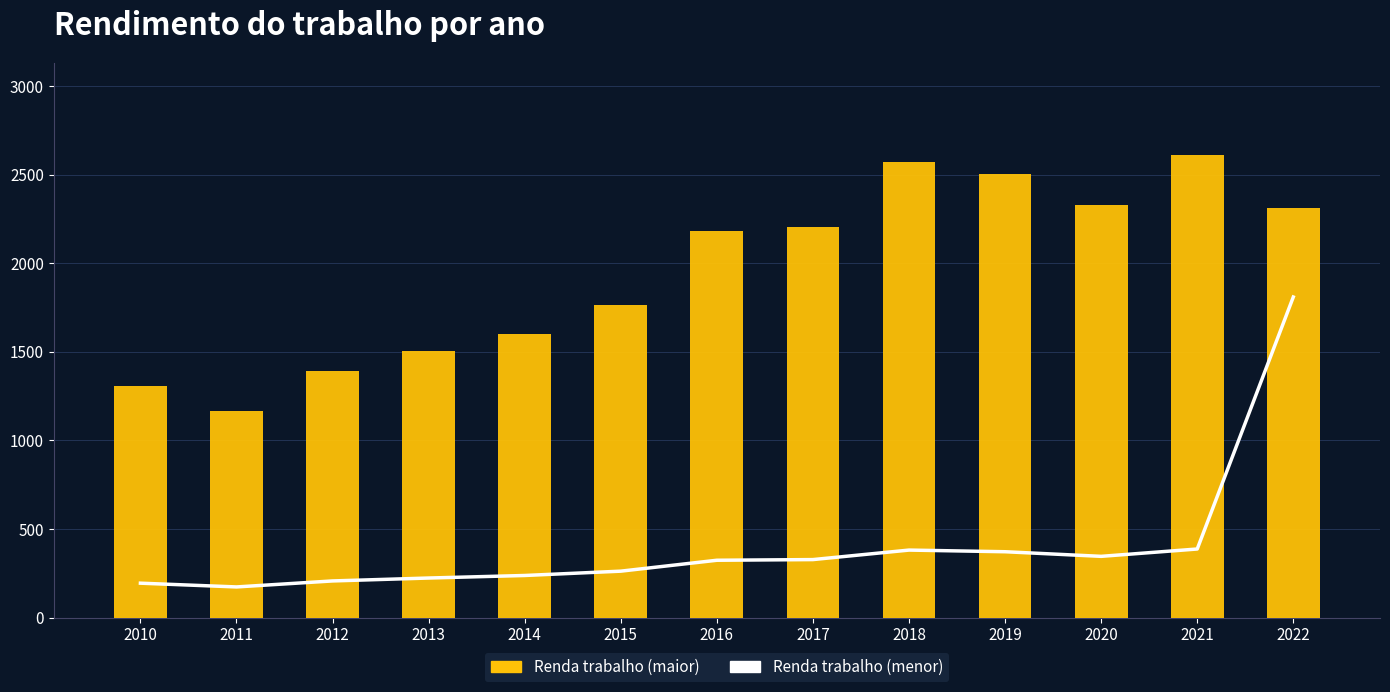

Reading left to right, transcribe all the data shown in this chart.

Renda trabalho (menor): 2010=194.0	2011=172.7	2012=206.6	2013=223.0	2014=237.4	2015=261.8	2016=323.4	2017=327.2	2018=380.9	2019=371.6	2020=345.5	2021=387.0	2022=1810.2
Renda trabalho (maior): 2010=1308.9	2011=1165.4	2012=1394.1	2013=1505.1	2014=1601.9	2015=1766.9	2016=2182.5	2017=2208.1	2018=2570.1	2019=2507.2	2020=2331.4	2021=2611.2	2022=2313.1